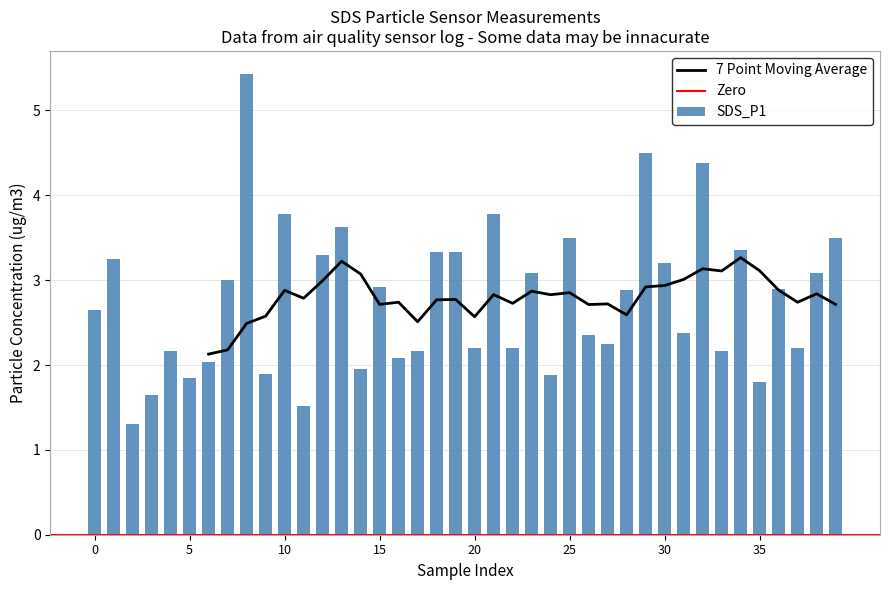

Reading right to left, list all the values displayed in this chart.

3.5	3.1	2.2	2.9	1.8	3.4	2.2	4.4	2.4	3.2	4.5	2.9	2.2	2.4	3.5	1.9	3.1	2.2	3.8	2.2	3.3	3.3	2.2	2.1	2.9	1.9	3.6	3.3	1.5	3.8	1.9	5.4	3.0	2.0	1.9	2.2	1.6	1.3	3.2	2.6